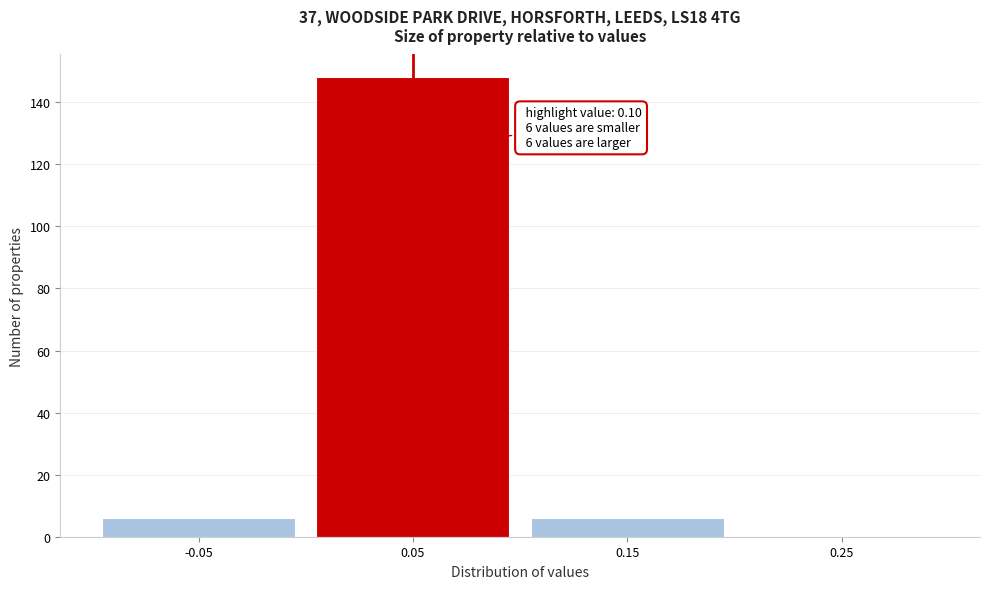

Reading left to right, what are all the values shown in this chart?

-0.05=6	0.05=148	0.15=6	0.25=0